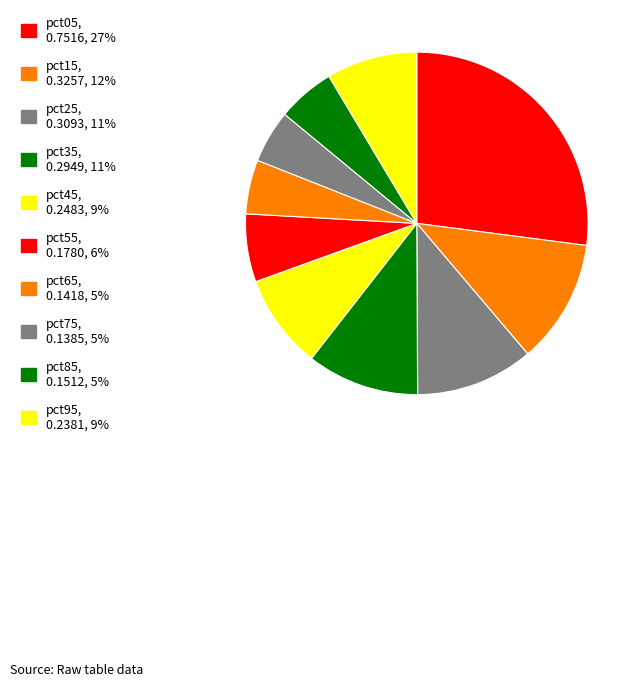

How many slices are in this pie chart?

10